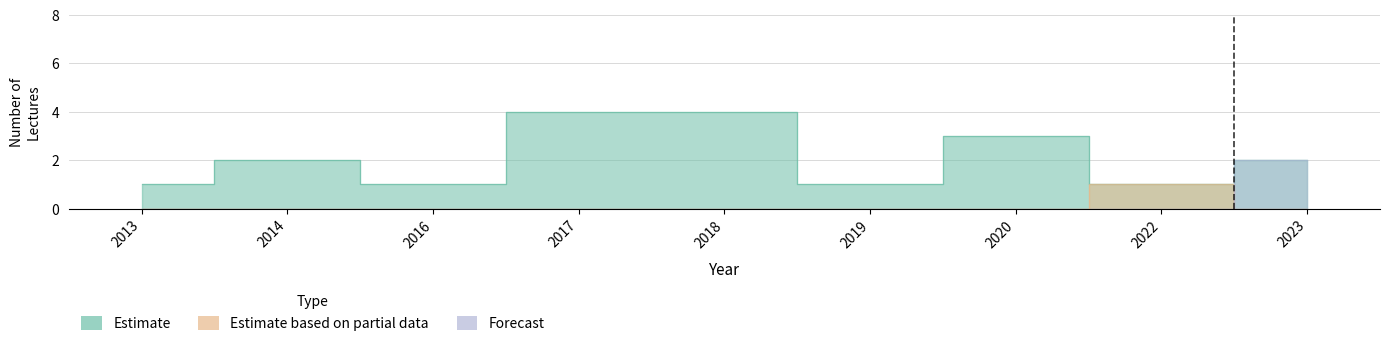

Which series has the largest total across all categories?

Estimate